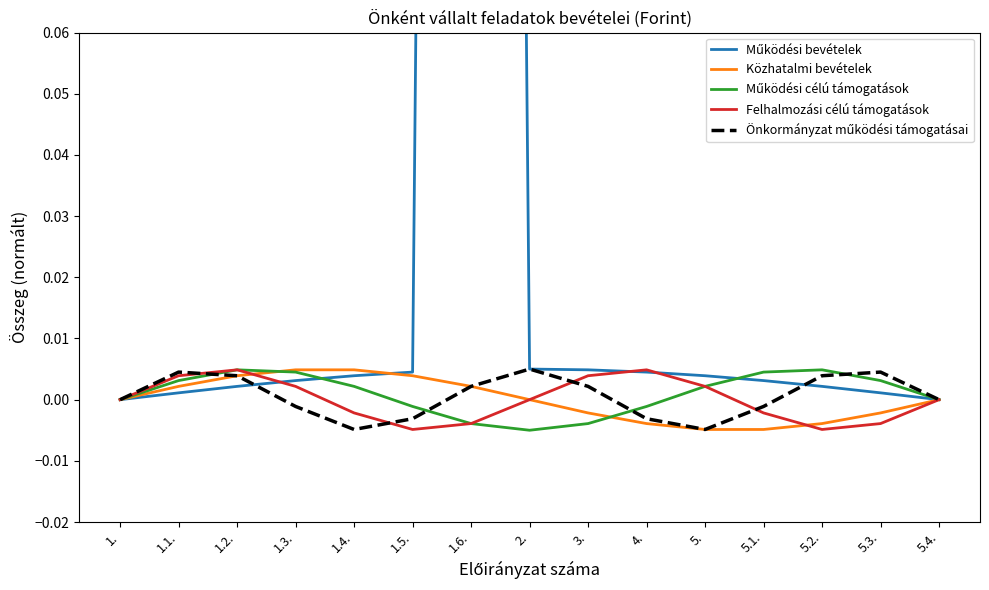

The Működési célú támogatások series shows 0.0 at 1.. True or false?

False